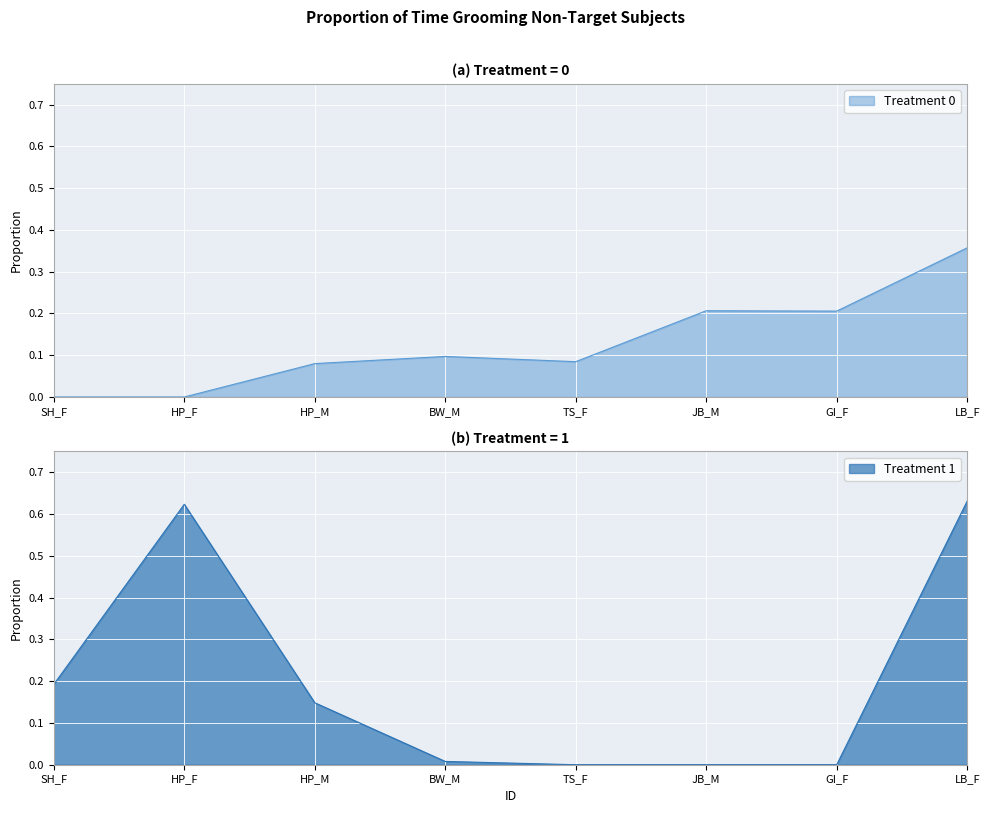

Reading left to right, transcribe all the data shown in this chart.

Treatment 0: 0.0	0.0	0.1	0.1	0.1	0.2	0.2	0.4
Treatment 1: 0.2	0.6	0.1	0.0	0.0	0.0	0.0	0.6